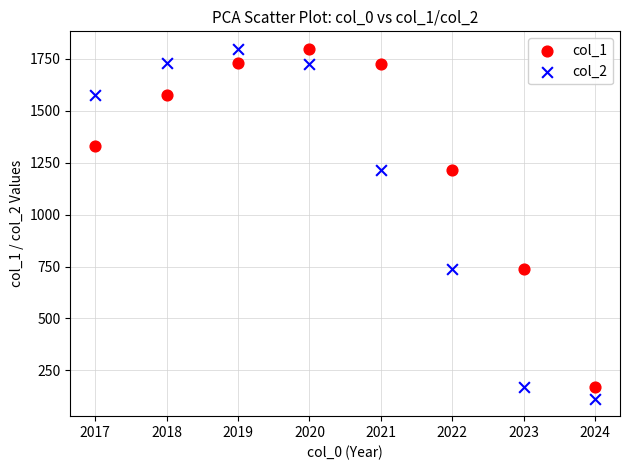

Which series has the largest Y range (max minus min)?

col_2